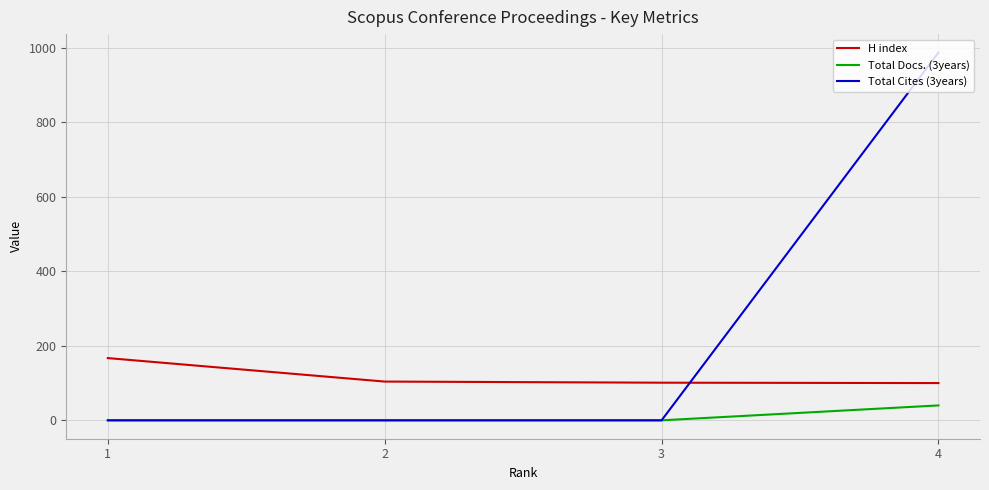

What is the highest value of the Total Docs. (3years) series?

40